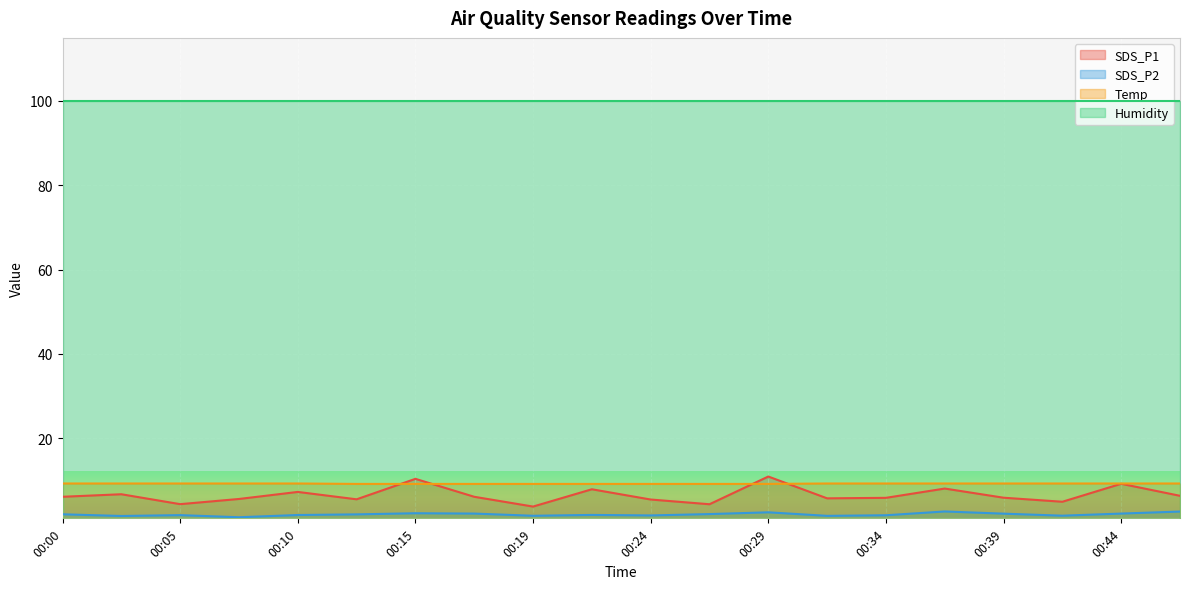

What is the average value of the Temp series?

9.3